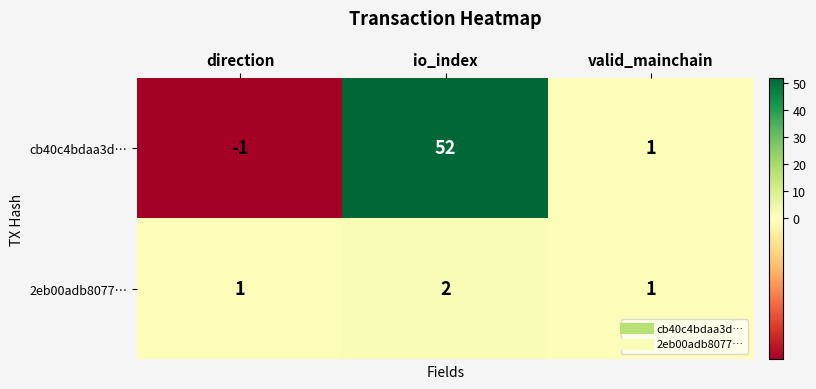

How many values in the cb40c4bdaa3d… series are below 1?

1